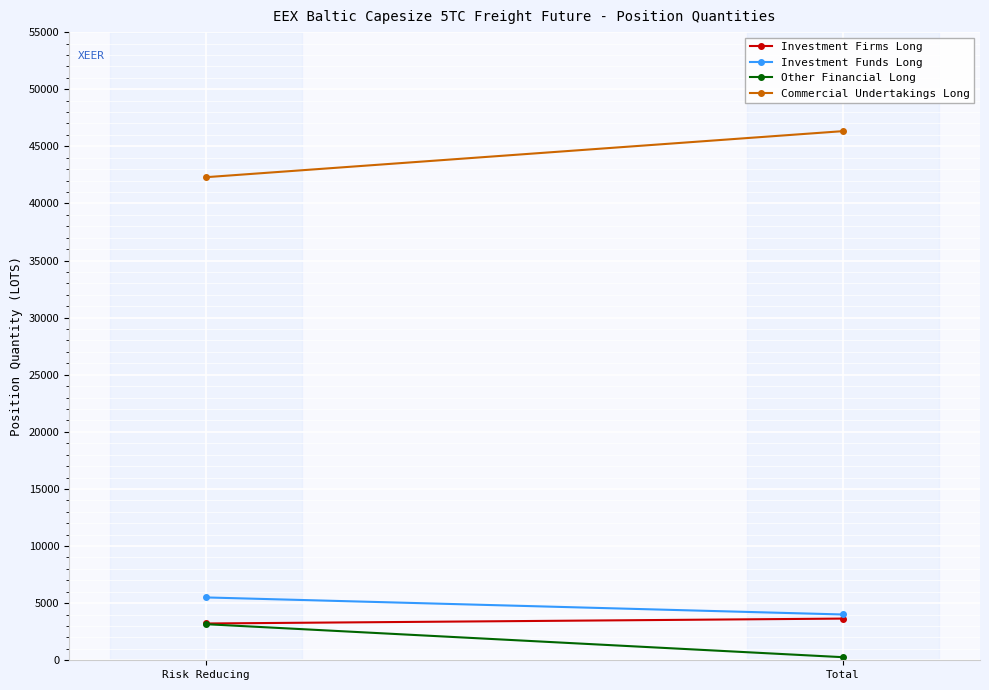

Where is Commercial Undertakings Long nearest to the value 44313?

Risk Reducing